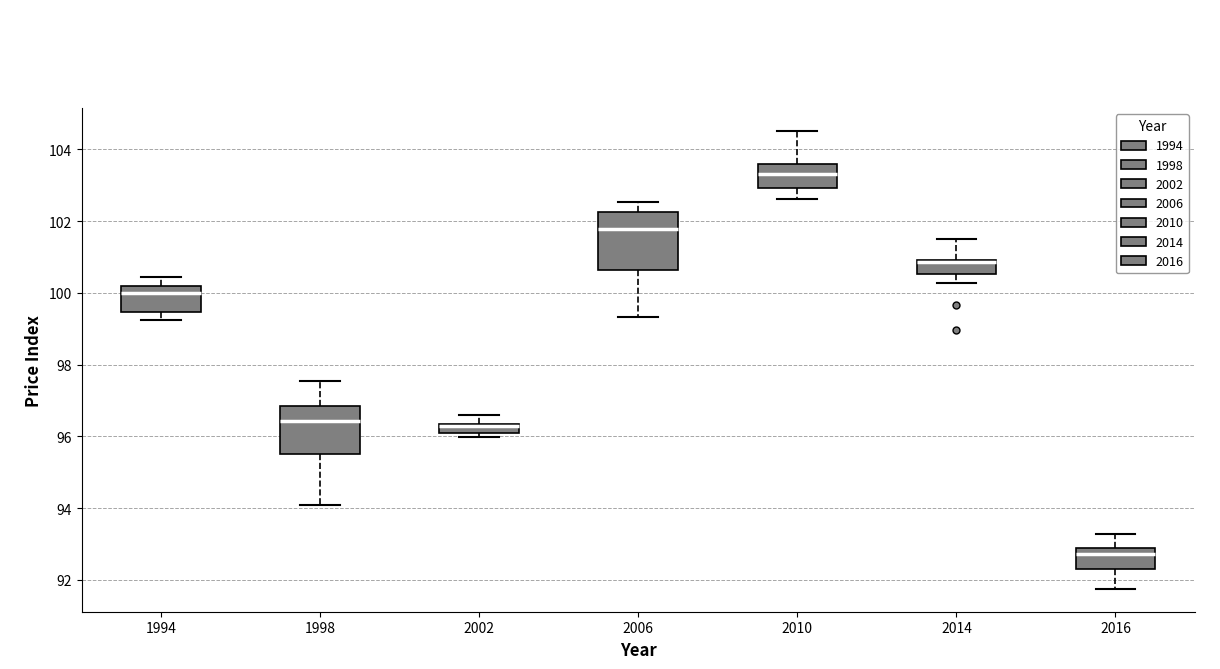

Which box has the highest median line?

2010